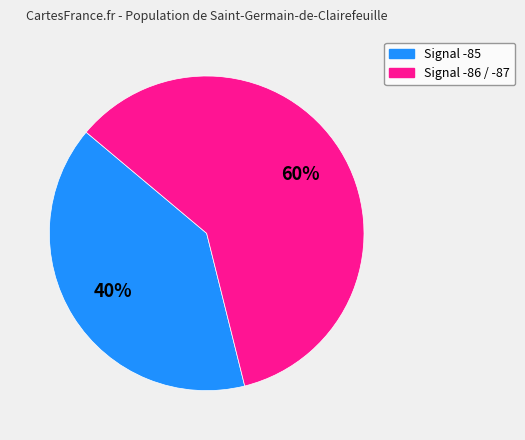

To the nearest percent, what is the difference between the largest and smallest slice percentages?

20%